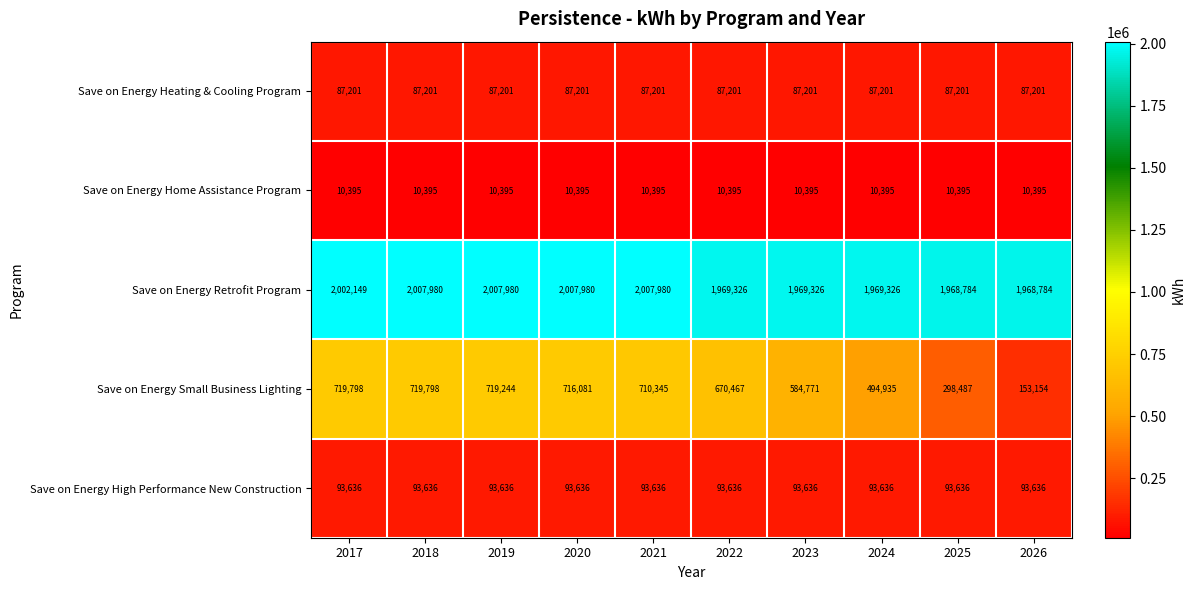

Between 2020 and 2024, which series saw the biggest shift?

Save on Energy Small Business Lighting